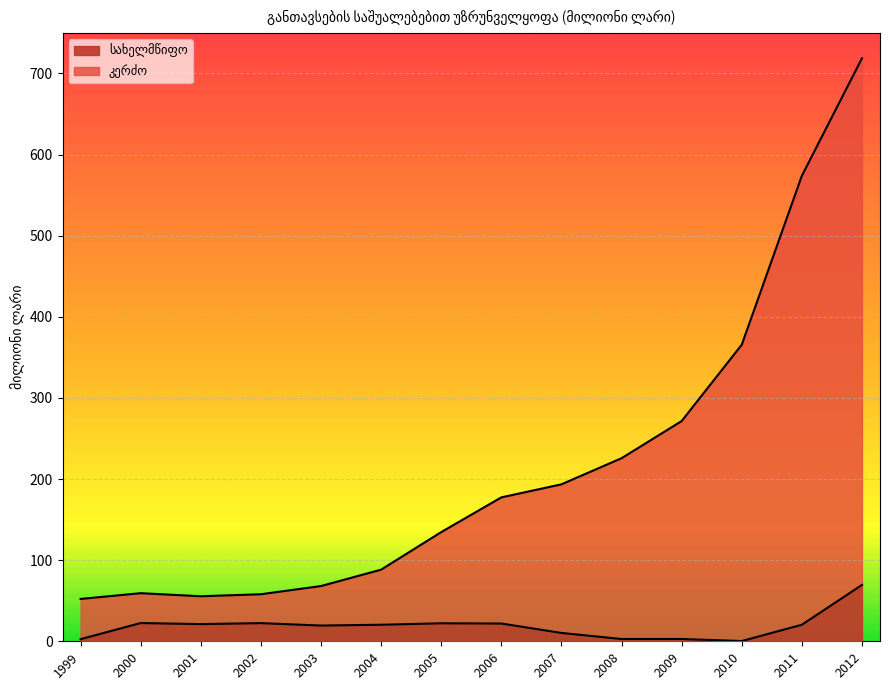

Which series has the widest spread of values?

კერძო